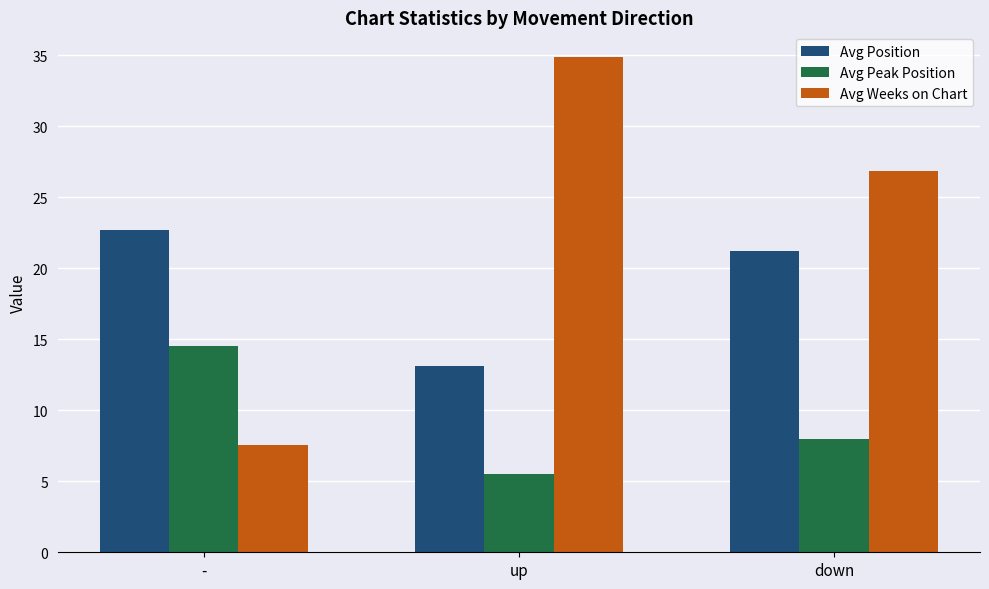

Is it true that Avg Peak Position equals 5.5 at up?

True